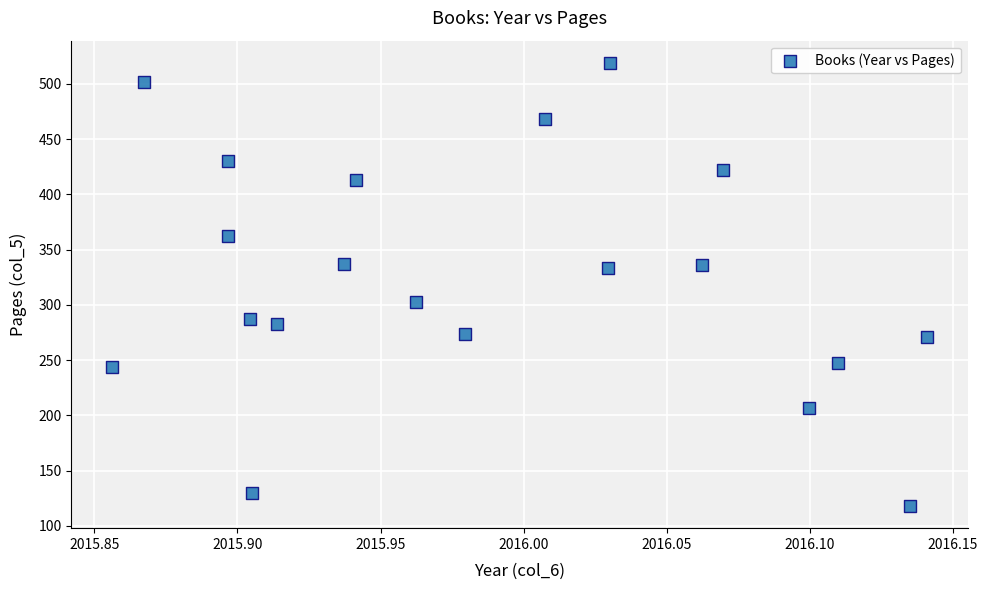

What is the range of Y values (max minus min)?

401